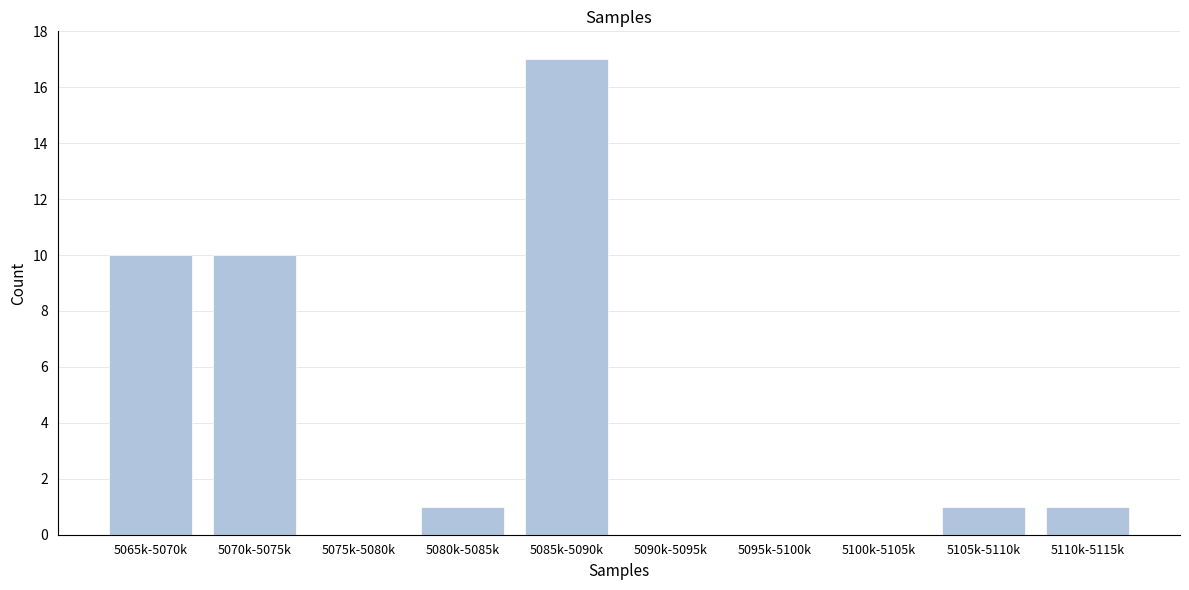

Reading left to right, what are all the values shown in this chart?

5065k-5070k=10	5070k-5075k=10	5075k-5080k=0	5080k-5085k=1	5085k-5090k=17	5090k-5095k=0	5095k-5100k=0	5100k-5105k=0	5105k-5110k=1	5110k-5115k=1